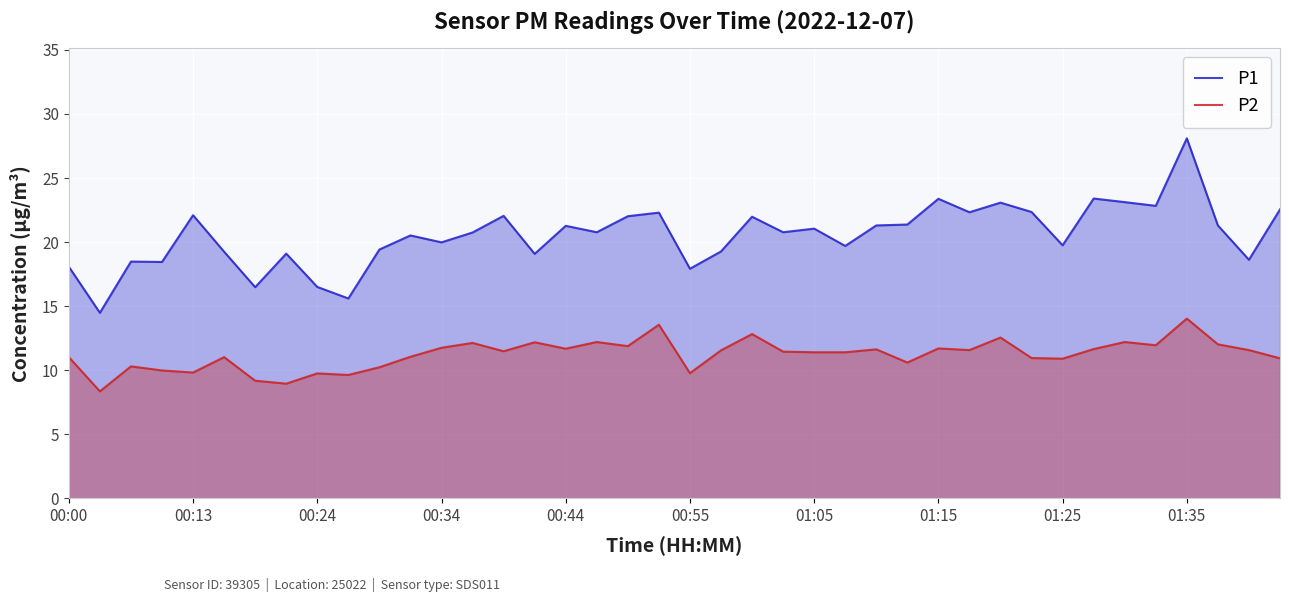

What is the difference between the maximum and second lowest values in the P2 series?

5.1